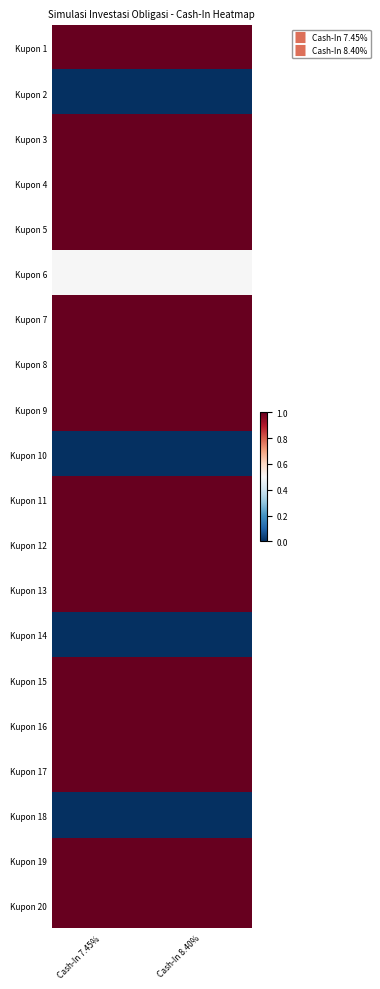

Reading left to right, transcribe all the data shown in this chart.

Kupon 1: Cash-In 7.45%=1.0	Cash-In 8.40%=1.0
Kupon 2: Cash-In 7.45%=0.0	Cash-In 8.40%=0.0
Kupon 3: Cash-In 7.45%=1.0	Cash-In 8.40%=1.0
Kupon 4: Cash-In 7.45%=1.0	Cash-In 8.40%=1.0
Kupon 5: Cash-In 7.45%=1.0	Cash-In 8.40%=1.0
Kupon 6: Cash-In 7.45%=0.5	Cash-In 8.40%=0.5
Kupon 7: Cash-In 7.45%=1.0	Cash-In 8.40%=1.0
Kupon 8: Cash-In 7.45%=1.0	Cash-In 8.40%=1.0
Kupon 9: Cash-In 7.45%=1.0	Cash-In 8.40%=1.0
Kupon 10: Cash-In 7.45%=0.0	Cash-In 8.40%=0.0
Kupon 11: Cash-In 7.45%=1.0	Cash-In 8.40%=1.0
Kupon 12: Cash-In 7.45%=1.0	Cash-In 8.40%=1.0
Kupon 13: Cash-In 7.45%=1.0	Cash-In 8.40%=1.0
Kupon 14: Cash-In 7.45%=0.0	Cash-In 8.40%=0.0
Kupon 15: Cash-In 7.45%=1.0	Cash-In 8.40%=1.0
Kupon 16: Cash-In 7.45%=1.0	Cash-In 8.40%=1.0
Kupon 17: Cash-In 7.45%=1.0	Cash-In 8.40%=1.0
Kupon 18: Cash-In 7.45%=0.0	Cash-In 8.40%=0.0
Kupon 19: Cash-In 7.45%=1.0	Cash-In 8.40%=1.0
Kupon 20: Cash-In 7.45%=1.0	Cash-In 8.40%=1.0